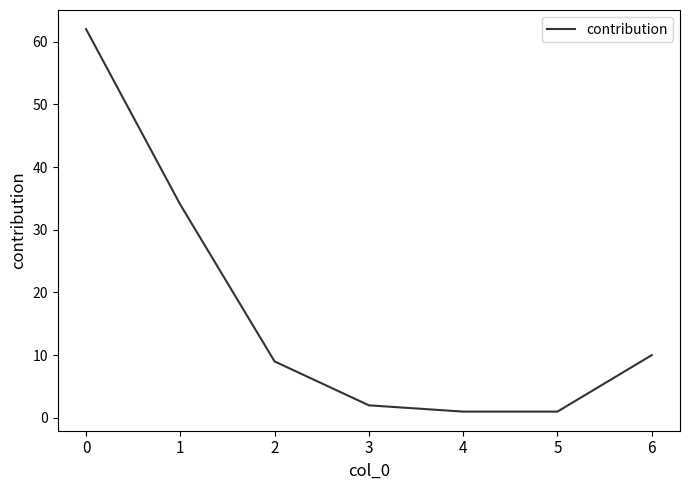

The chart shows a value of 1 at 5. True or false?

True